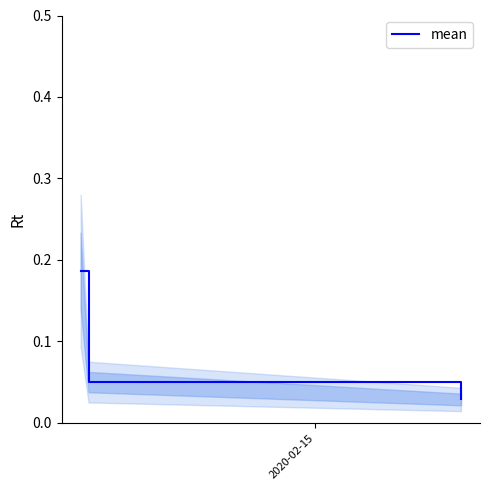

Count the mean values in the range 0 to 1.

3